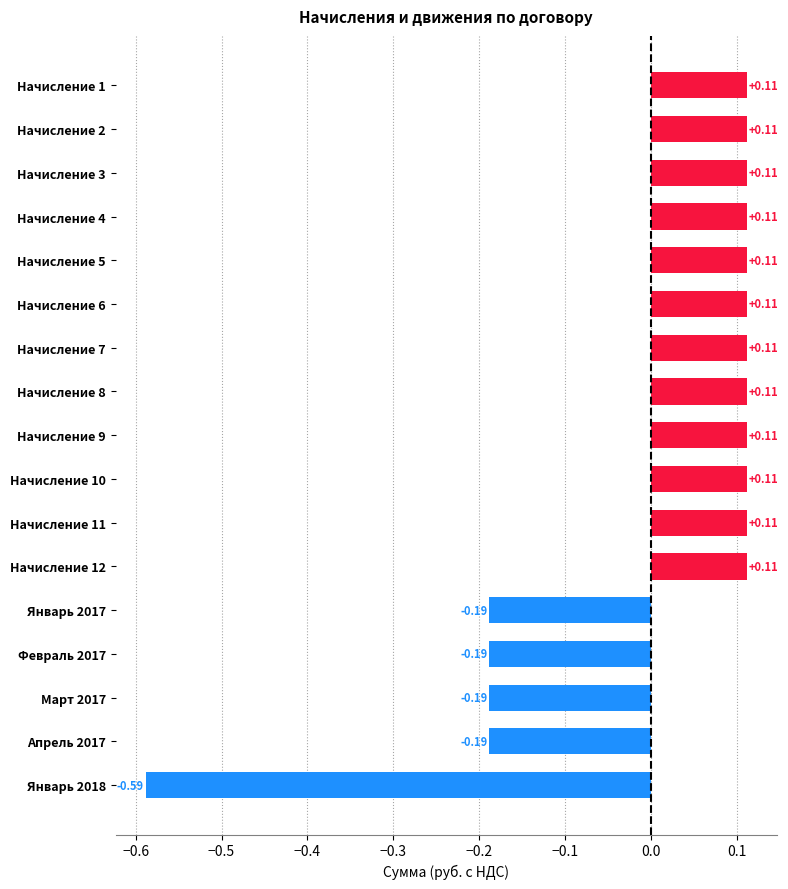

What is the difference between the maximum and second lowest values?

0.3